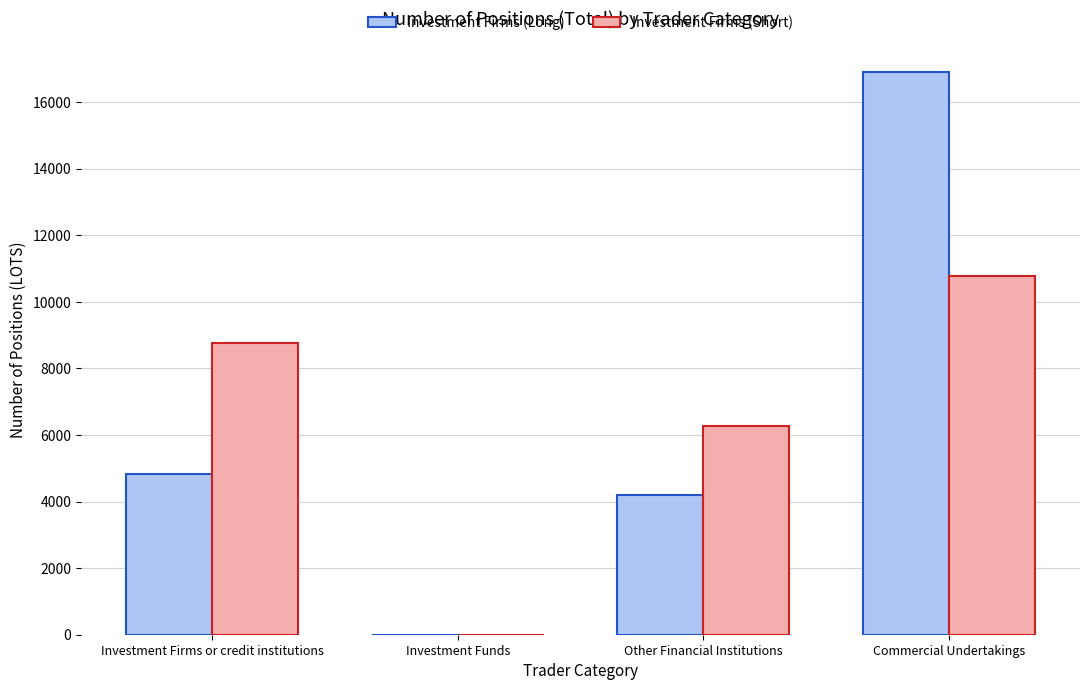

At which category is the sum across all series the highest?

Commercial Undertakings